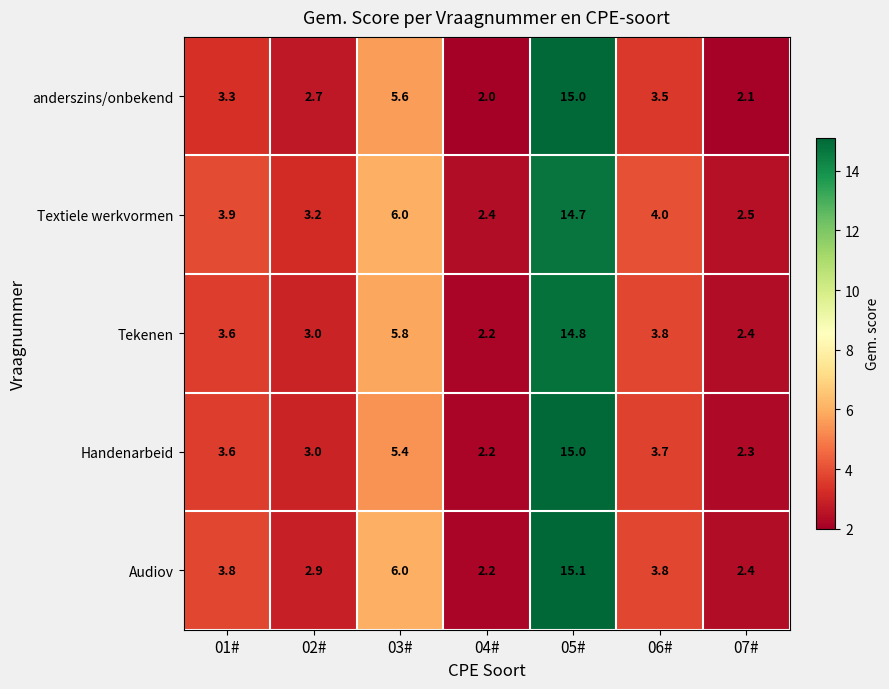

What is the sum of the Handenarbeid values at 02# and 03#?

8.4